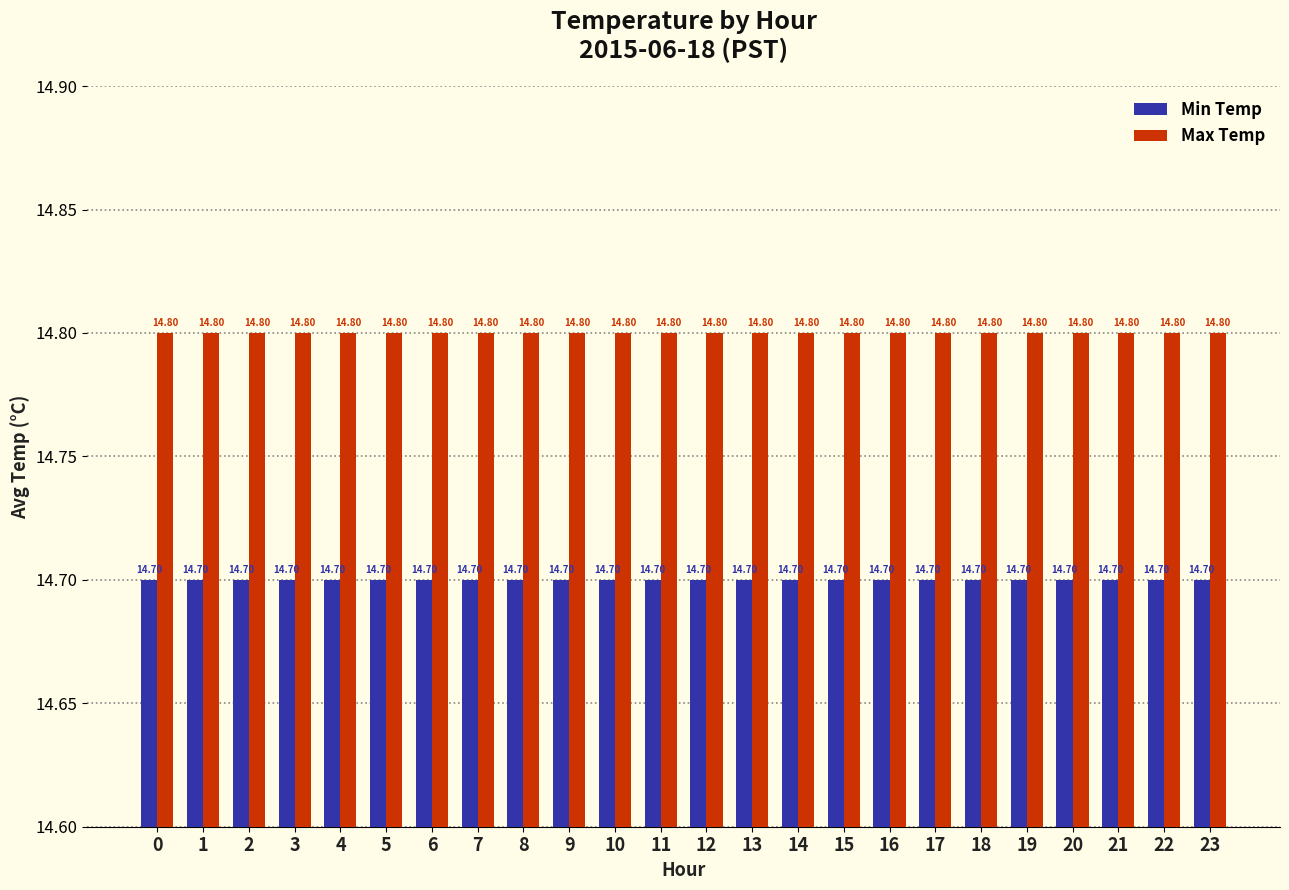

At how many categories does at least one series exceed 14?

24